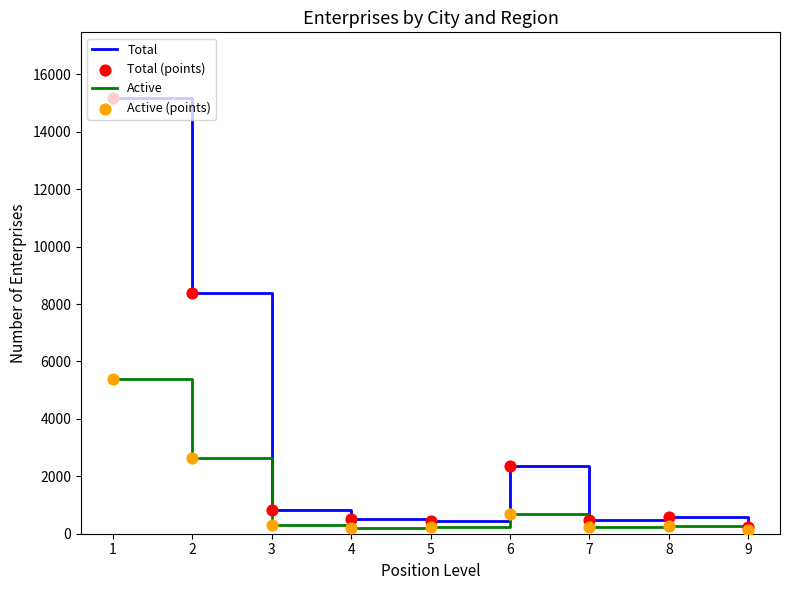

What is the total value across all series at 2?

11014